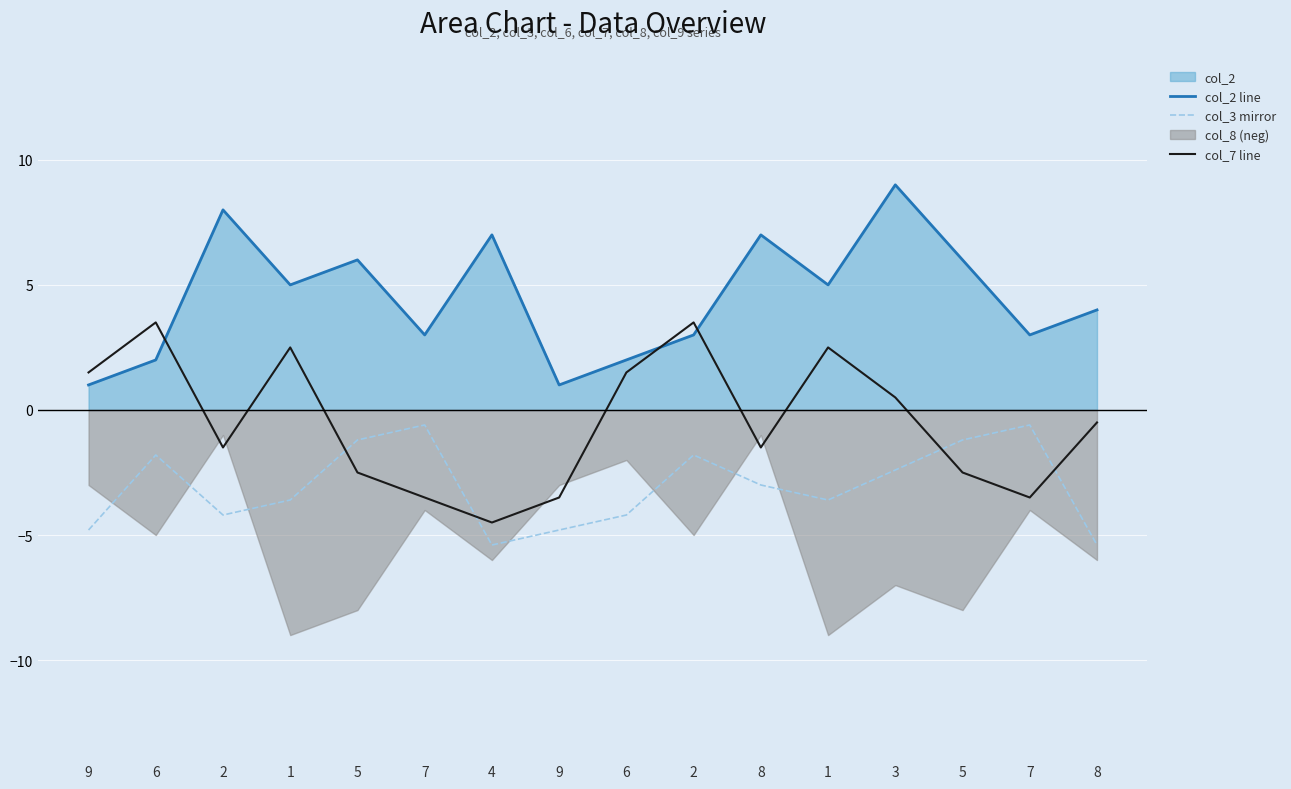

Which series has the widest spread of values?

col_2 line